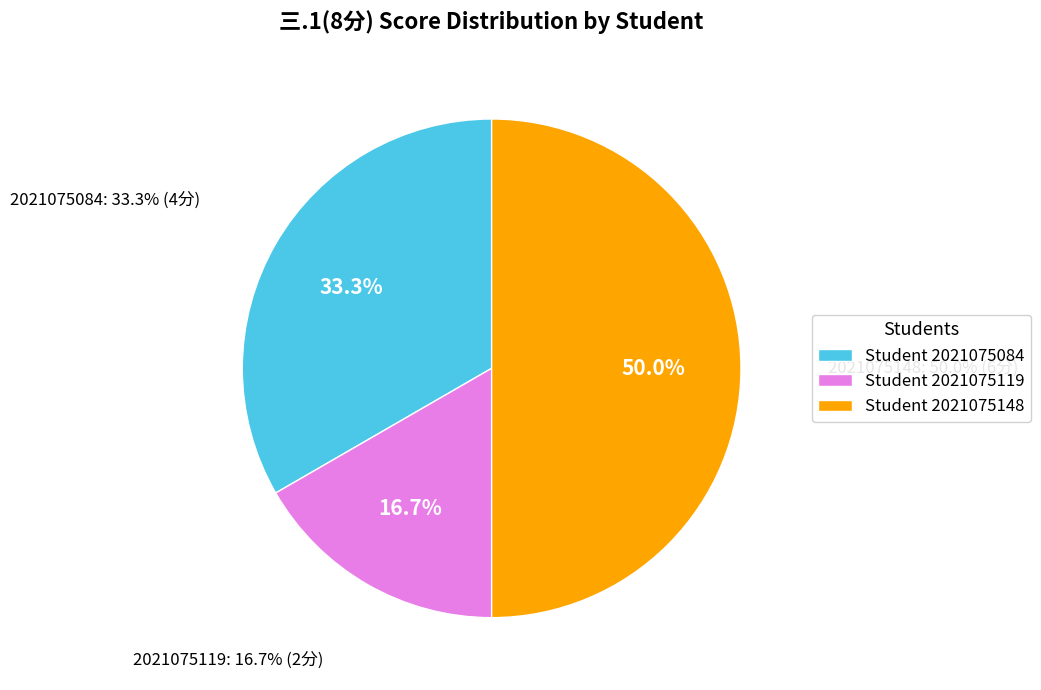

What is the largest slice in the pie chart?

2021075148